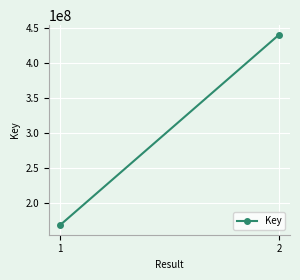

Which label corresponds to the largest value in the chart?

2